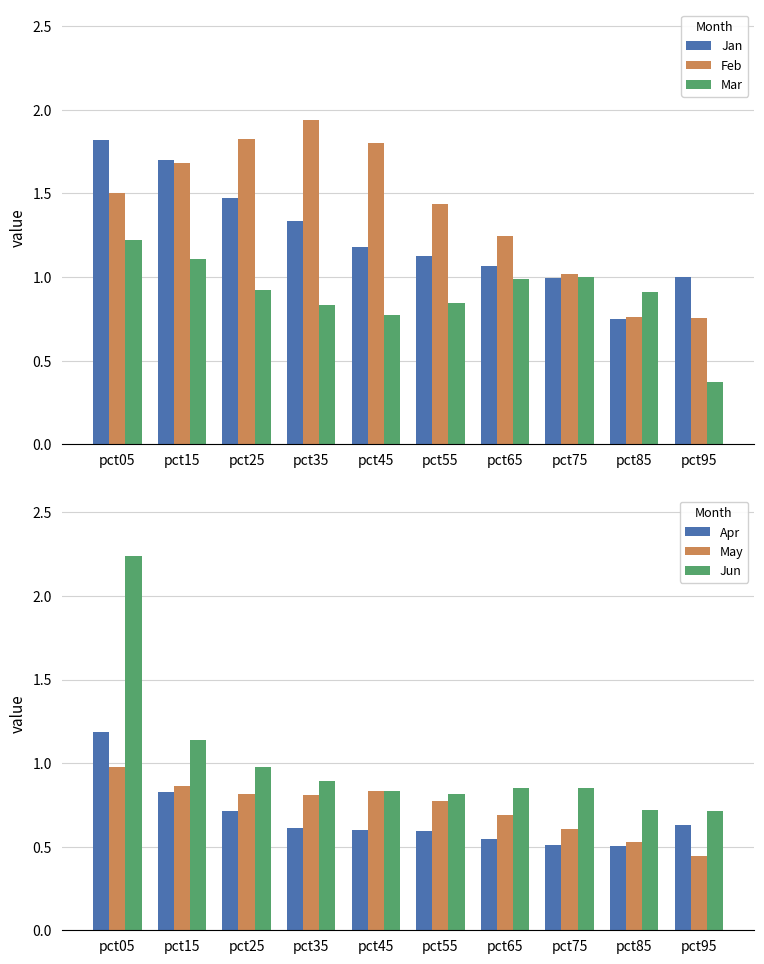

Is it true that Jun equals 0.8 at pct05?

False